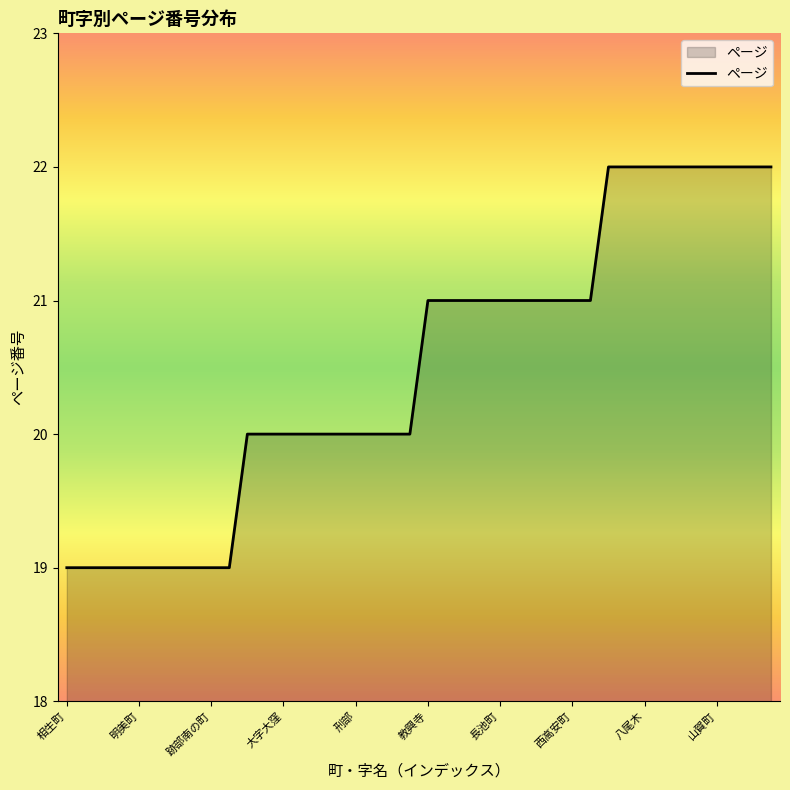

What is the difference between the maximum and minimum values?

3